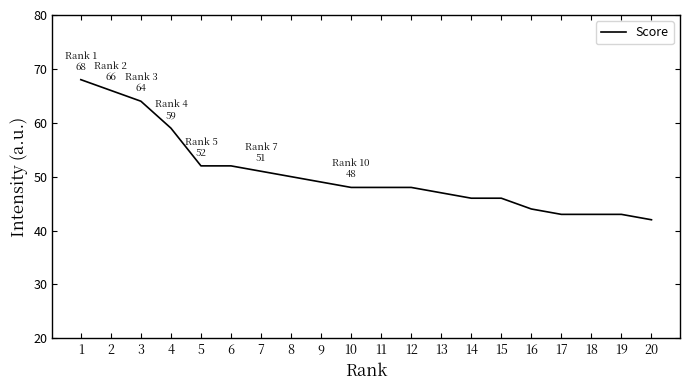

Between 4 and 16, which is larger?

4